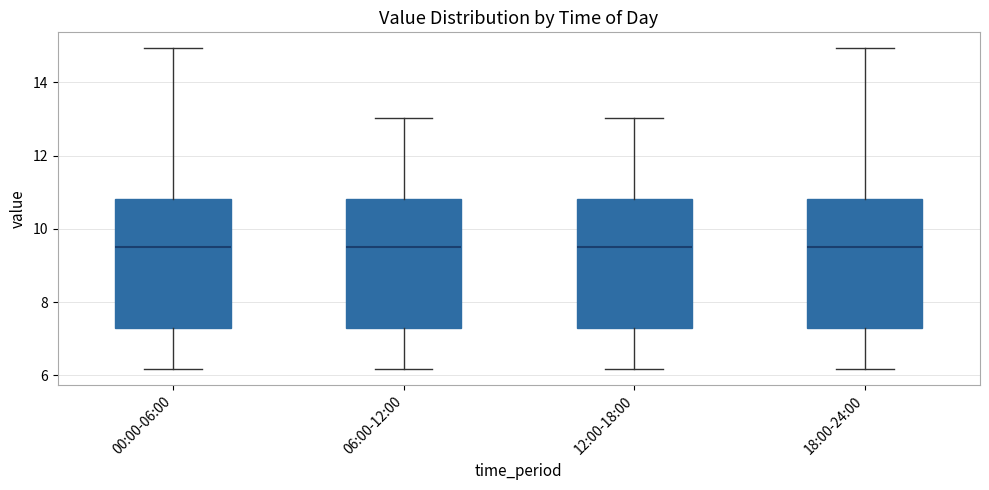

Reading left to right, read every box against the y-axis: the position of its median line, the range the box covers, and the ends of its whiskers. The values are not printed on the chart, so give them approximately, as read against the axis.

00:00-06:00: median 9.6, box 7.4 to 10.8, whiskers 6.2 to 15.0
06:00-12:00: median 9.6, box 7.4 to 10.8, whiskers 6.2 to 13.0
12:00-18:00: median 9.6, box 7.4 to 10.8, whiskers 6.2 to 13.0
18:00-24:00: median 9.6, box 7.4 to 10.8, whiskers 6.2 to 15.0